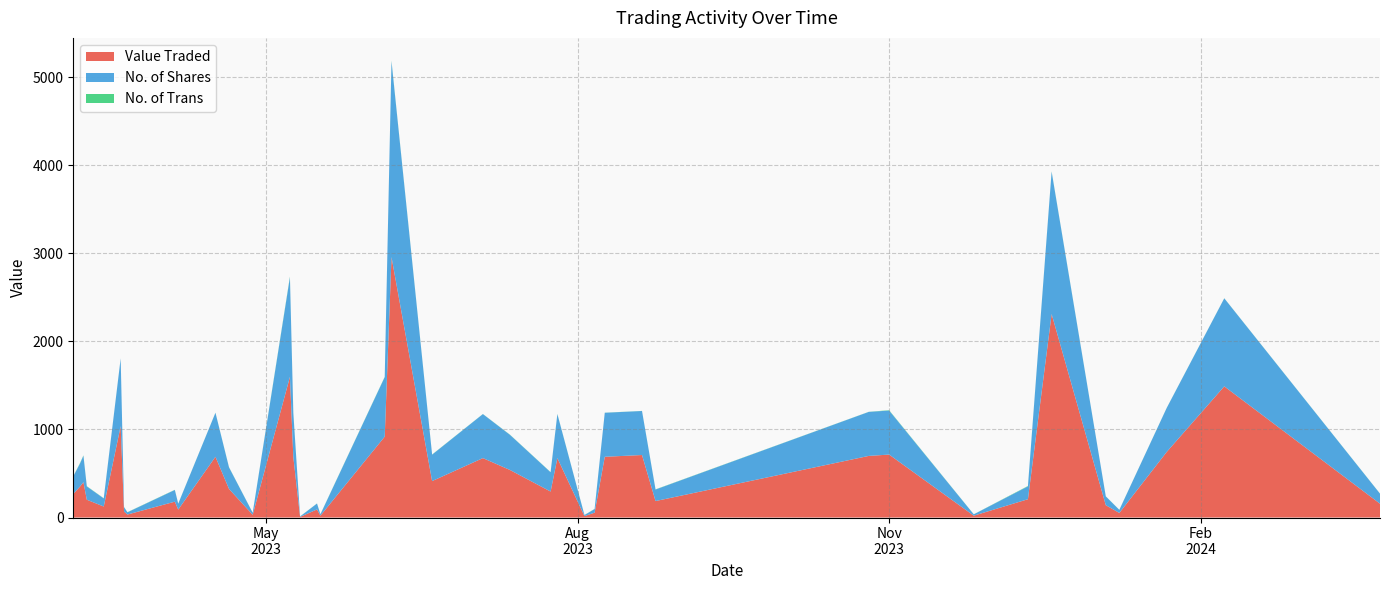

Reading left to right, extract all data points from this chart.

Value Traded: 25/03/2024=157	08/02/2024=1490	22/01/2024=745	08/01/2024=52	04/01/2024=140	19/12/2023=2312	12/12/2023=208	26/11/2023=21	01/11/2023=715	26/10/2023=700	24/08/2023=187	20/08/2023=710	09/08/2023=690	06/08/2023=55	03/08/2023=16	26/07/2023=675	24/07/2023=295	12/07/2023=540	04/07/2023=675	19/06/2023=414	07/06/2023=2959	05/06/2023=919	17/05/2023=21	16/05/2023=92	11/05/2023=7	09/05/2023=689	08/05/2023=1598	27/04/2023=31	20/04/2023=325	16/04/2023=690	05/04/2023=90	04/04/2023=180	21/03/2023=34	20/03/2023=68	19/03/2023=1038	14/03/2023=125	09/03/2023=202	08/03/2023=402	07/03/2023=352	05/03/2023=268
No. of Shares: 25/03/2024=114	08/02/2024=1000	22/01/2024=500	08/01/2024=35	04/01/2024=100	19/12/2023=1617	12/12/2023=146	26/11/2023=15	01/11/2023=500	26/10/2023=500	24/08/2023=131	20/08/2023=500	09/08/2023=500	06/08/2023=41	03/08/2023=12	26/07/2023=500	24/07/2023=219	12/07/2023=399	04/07/2023=500	19/06/2023=300	07/06/2023=2224	05/06/2023=676	17/05/2023=15	16/05/2023=67	11/05/2023=5	09/05/2023=499	08/05/2023=1130	27/04/2023=23	20/04/2023=245	16/04/2023=500	05/04/2023=67	04/04/2023=133	21/03/2023=25	20/03/2023=50	19/03/2023=769	14/03/2023=92	09/03/2023=151	08/03/2023=300	07/03/2023=262	05/03/2023=200
No. of Trans: 25/03/2024=1	08/02/2024=1	22/01/2024=1	08/01/2024=1	04/01/2024=1	19/12/2023=3	12/12/2023=4	26/11/2023=1	01/11/2023=4	26/10/2023=1	24/08/2023=2	20/08/2023=1	09/08/2023=1	06/08/2023=2	03/08/2023=1	26/07/2023=2	24/07/2023=2	12/07/2023=2	04/07/2023=1	19/06/2023=2	07/06/2023=6	05/06/2023=3	17/05/2023=2	16/05/2023=1	11/05/2023=1	09/05/2023=3	08/05/2023=8	27/04/2023=1	20/04/2023=2	16/04/2023=1	05/04/2023=1	04/04/2023=2	21/03/2023=2	20/03/2023=1	19/03/2023=1	14/03/2023=2	09/03/2023=3	08/03/2023=4	07/03/2023=5	05/03/2023=1